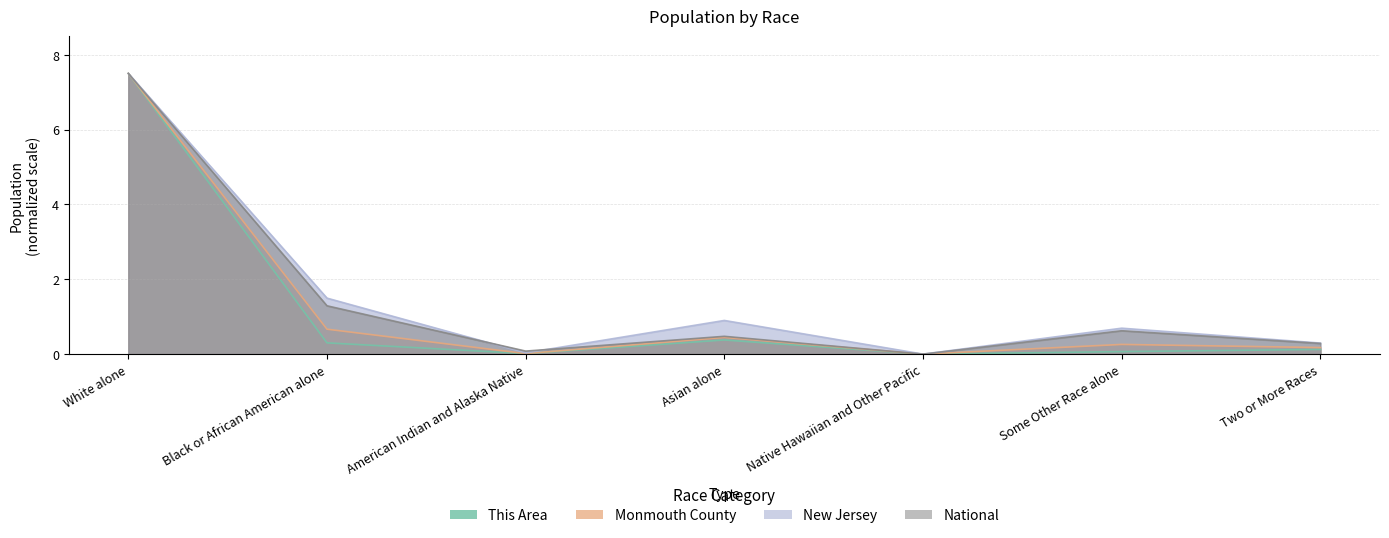

What is the value of the This Area point at the 4th from the left?

0.4